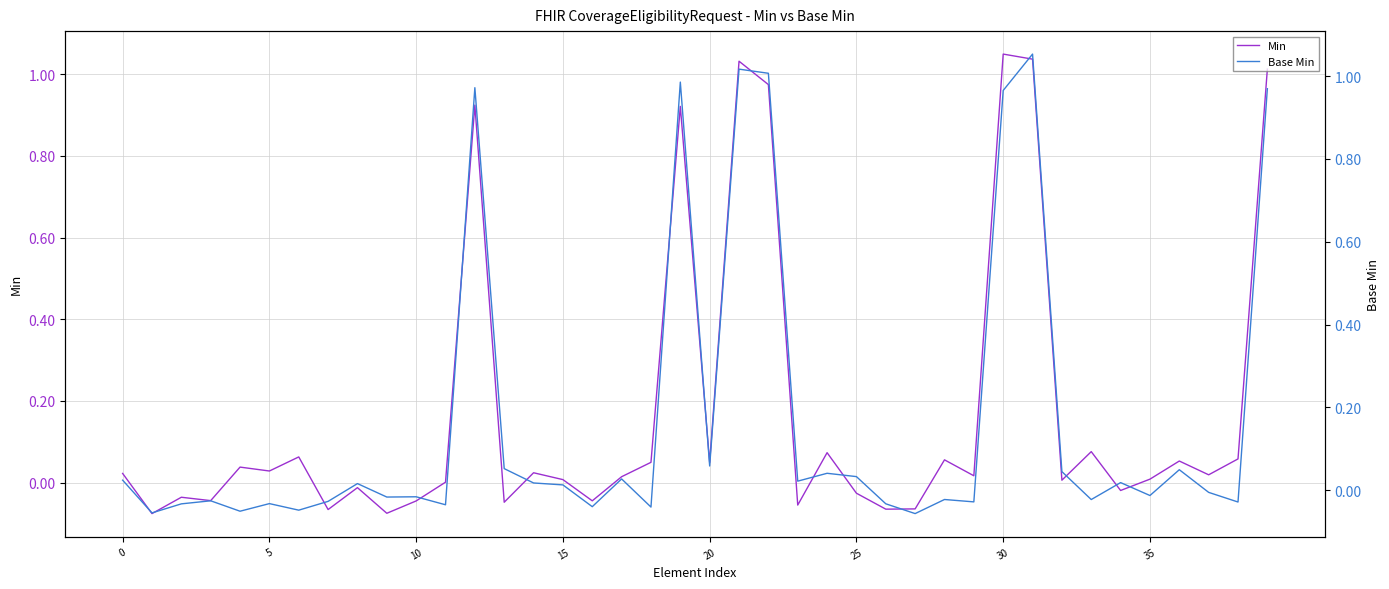

In Min, how many points are higher than both neighbors (excluding endpoints)?

13